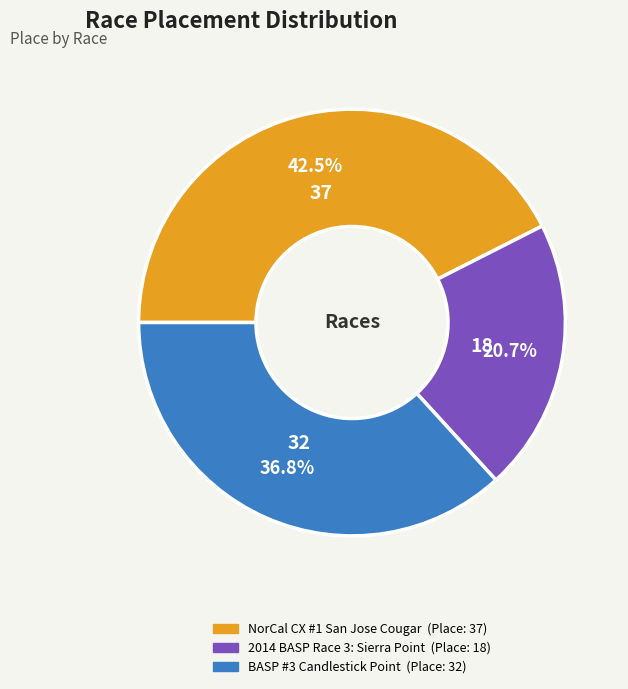

Which slice is the largest?

NorCal CX #1 San Jose Cougar